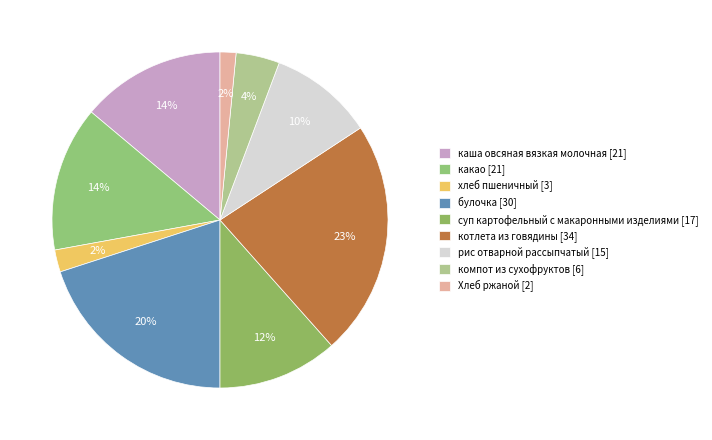

How many slices are in this pie chart?

9